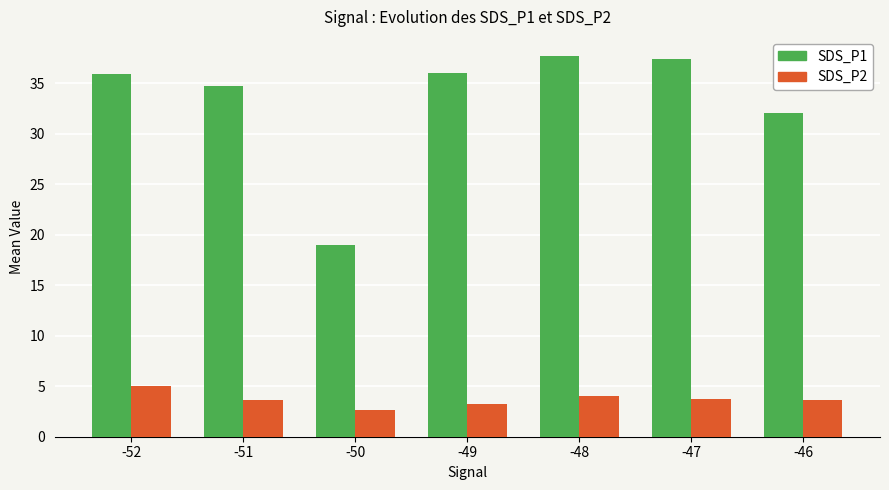

How many bars are there in each group?

2